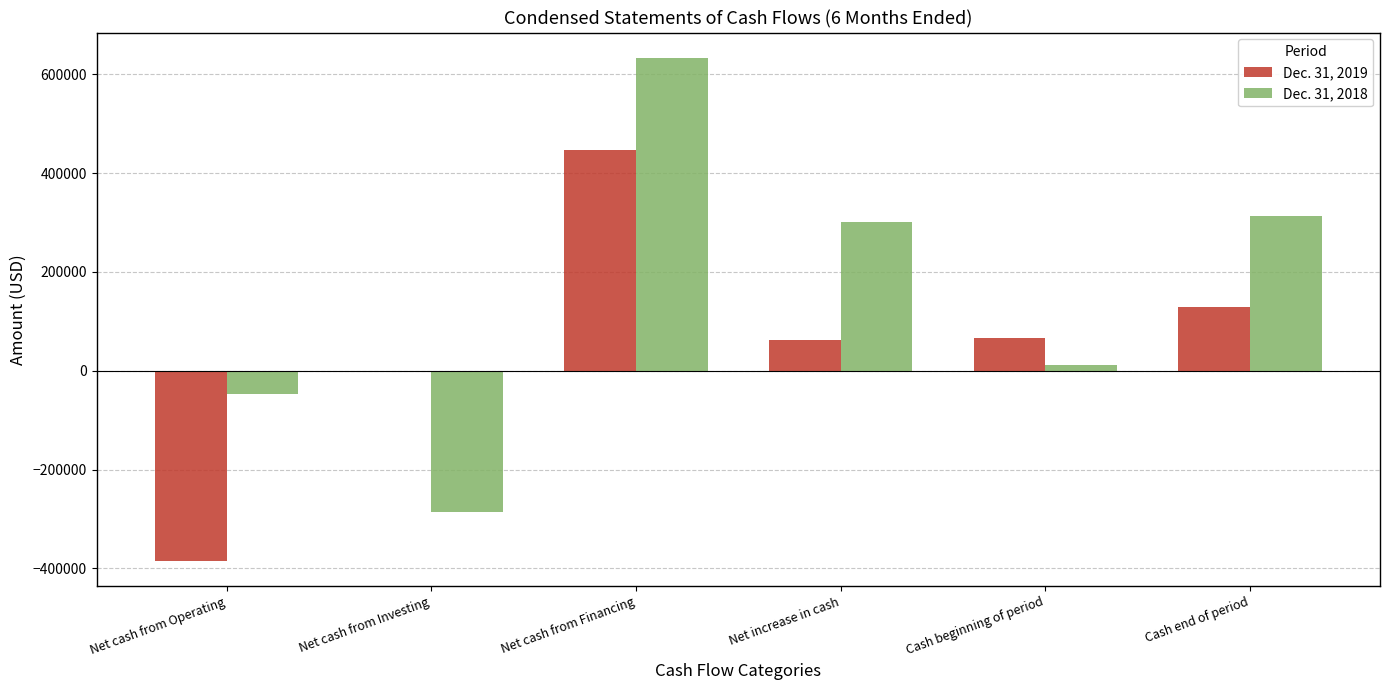

How many series are shown in this chart?

2